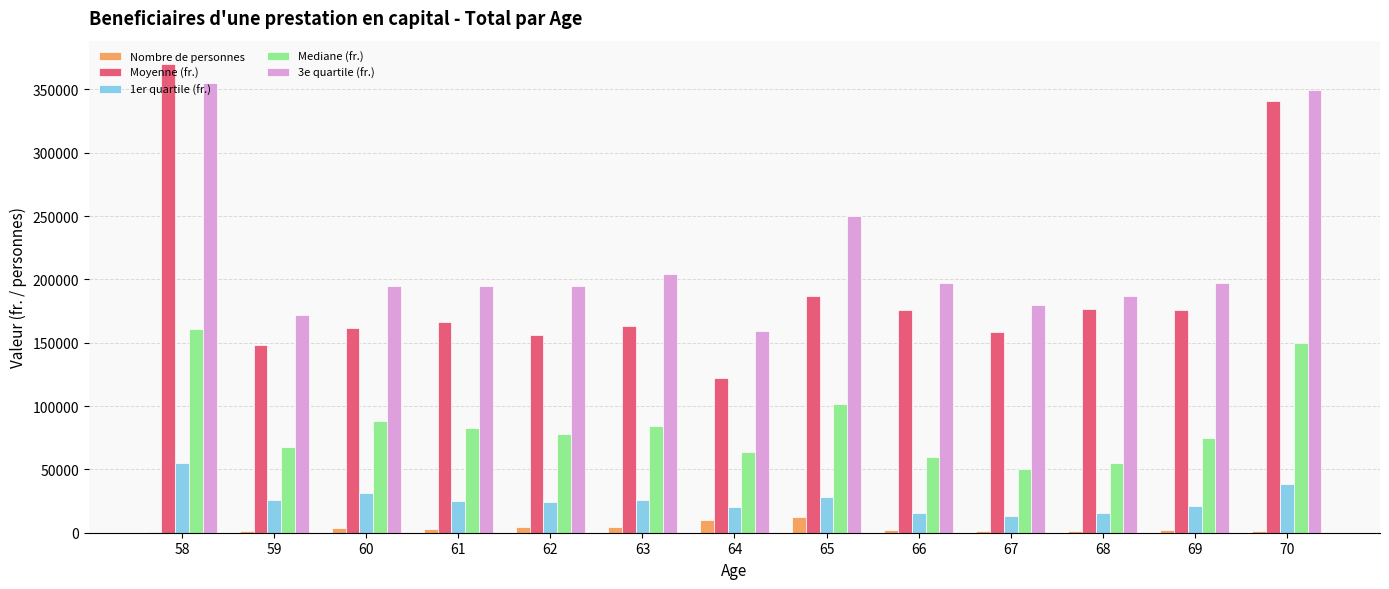

Where does the 1er quartile (fr.) series first go above 24964?

58